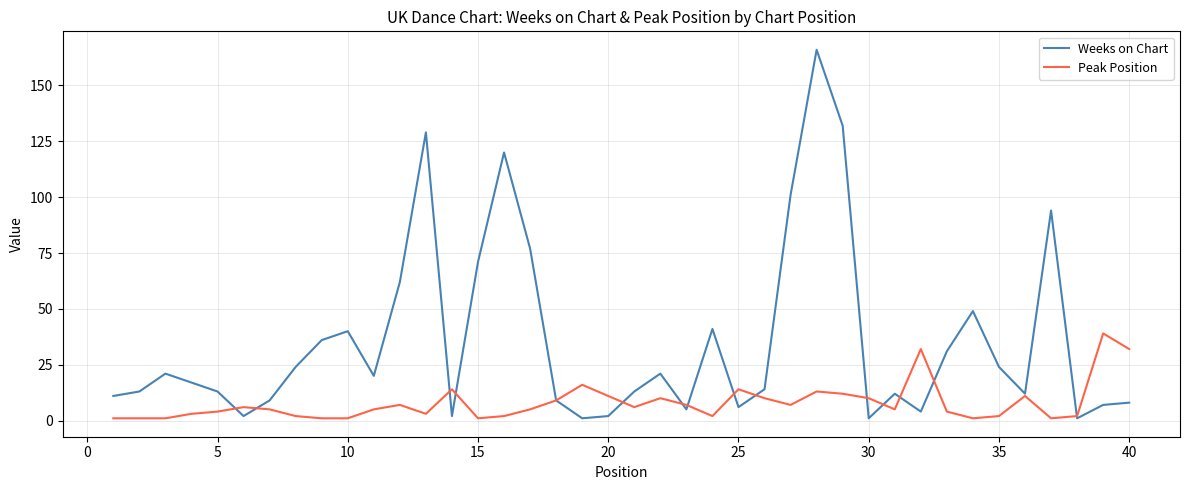

List the series in order of their peak value, lowest first.

Peak Position, Weeks on Chart